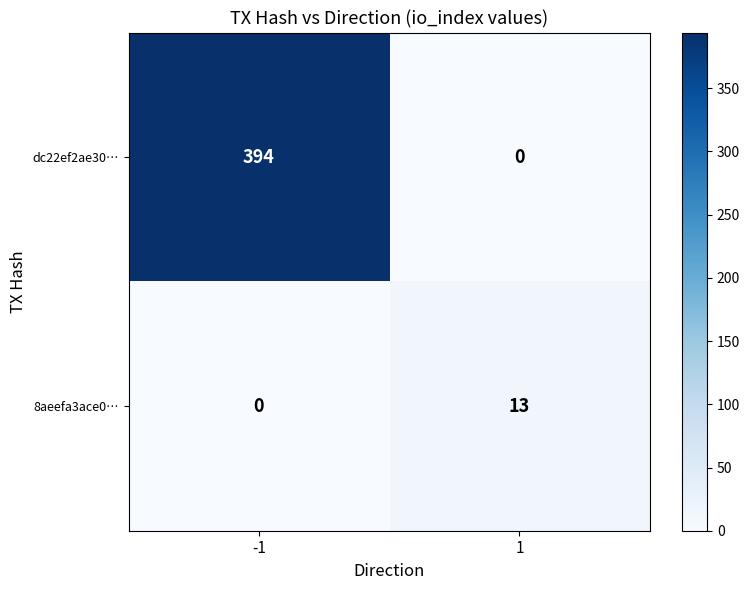

List the series in order of their overall mean, highest first.

dc22ef2ae30…, 8aeefa3ace0…